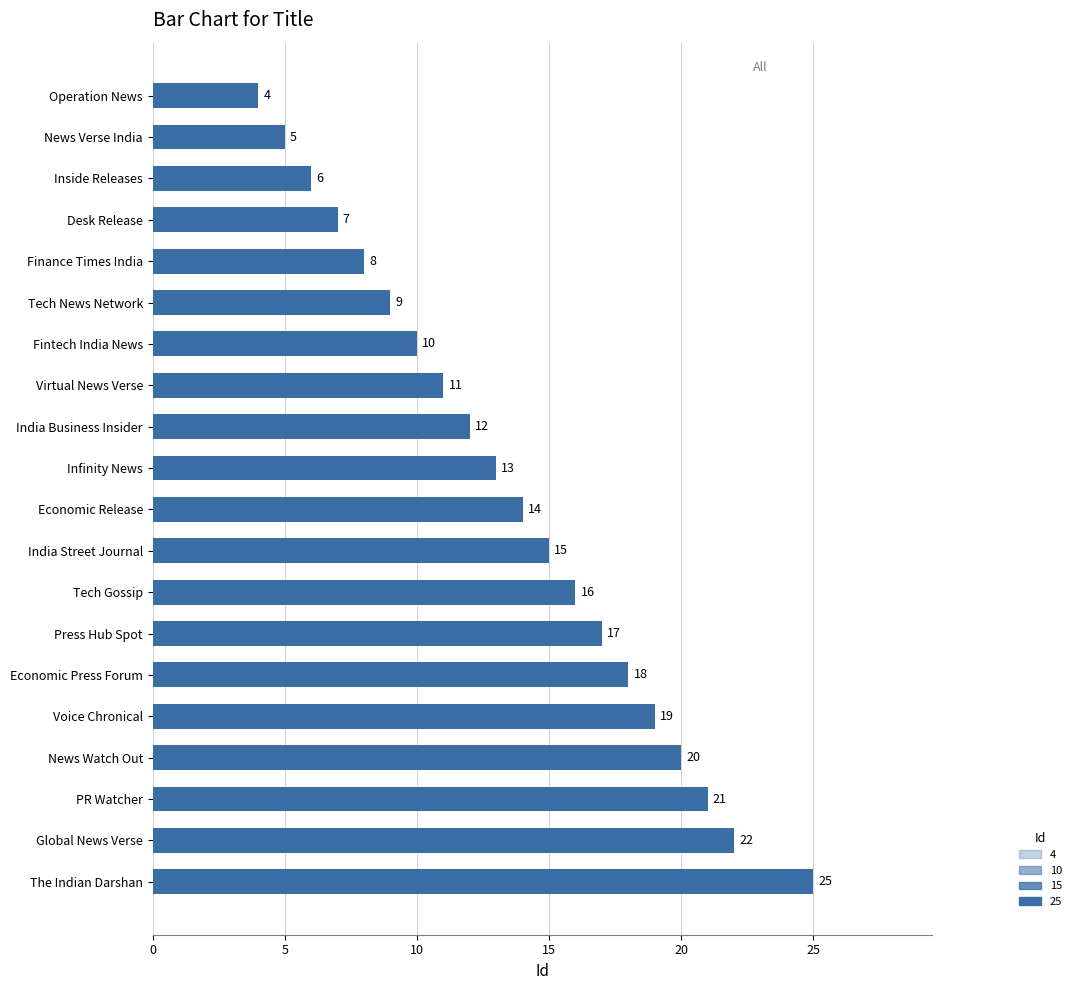

Reading bottom to top, transcribe all the data shown in this chart.

The Indian Darshan=25	Global News Verse=22	PR Watcher=21	News Watch Out=20	Voice Chronical=19	Economic Press Forum=18	Press Hub Spot=17	Tech Gossip=16	India Street Journal=15	Economic Release=14	Infinity News=13	India Business Insider=12	Virtual News Verse=11	Fintech India News=10	Tech News Network=9	Finance Times India=8	Desk Release=7	Inside Releases=6	News Verse India=5	Operation News=4